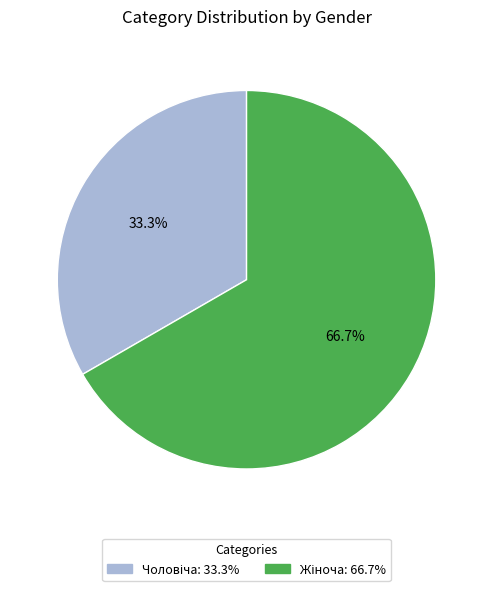

Is there any slice that represents more than half of the pie?

Yes